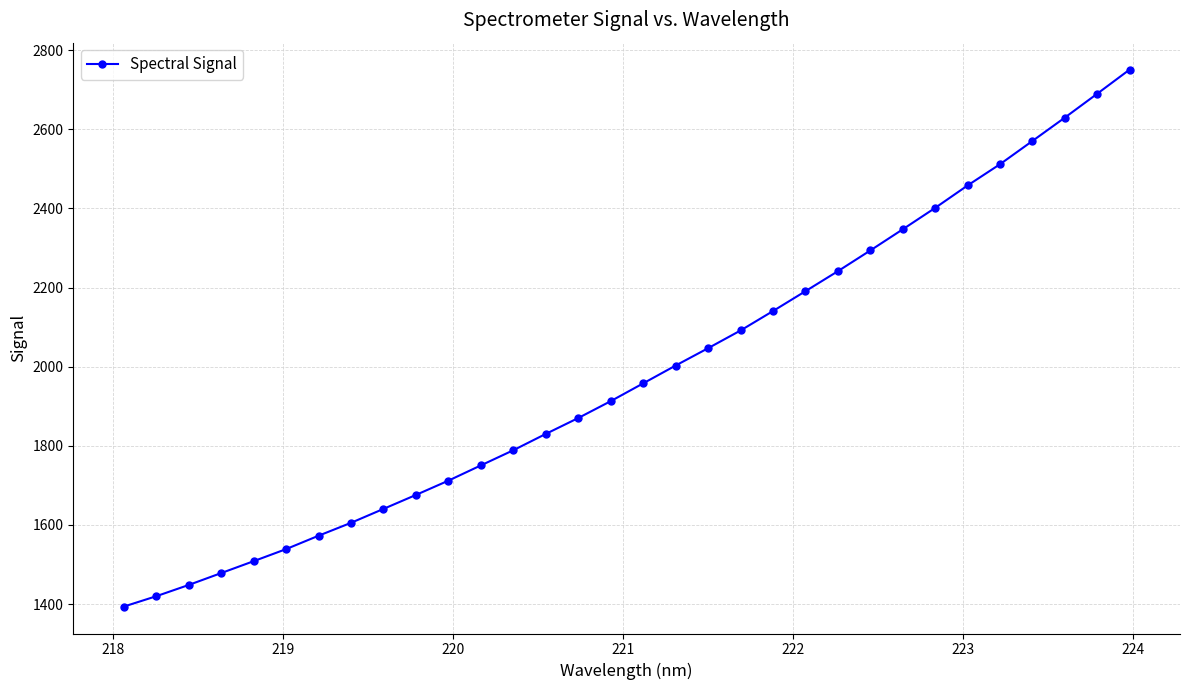

What is the difference between the maximum and second lowest values?

1331.7